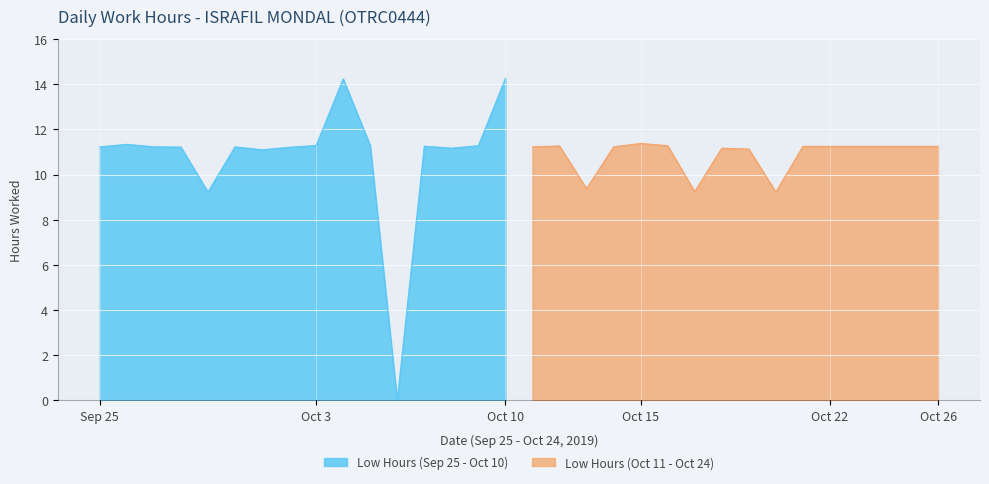

True or false: Low Hours (Oct 11 - Oct 24) and Low Hours (Sep 25 - Oct 10) cross at least once.

True